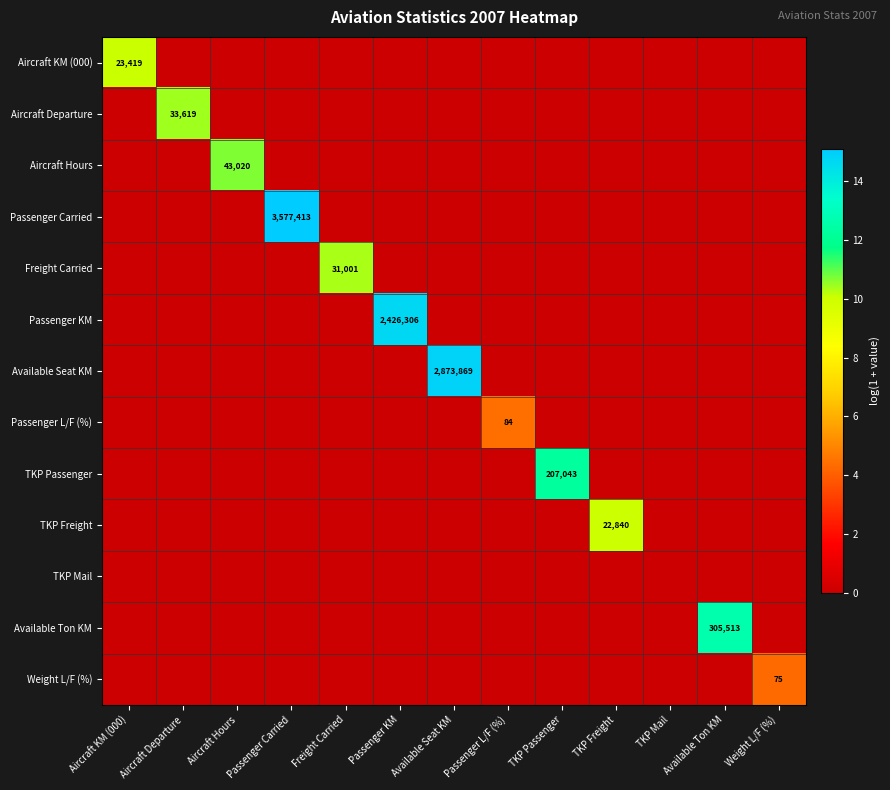

Which series has the widest spread of values?

Passenger Carried